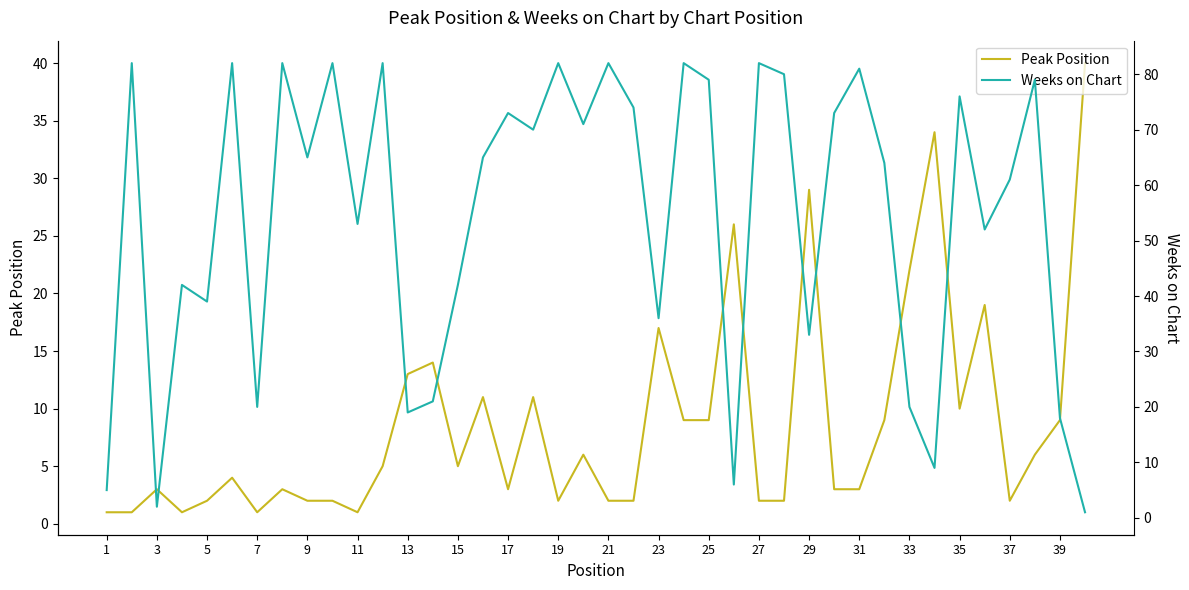

Which series has the largest total across all categories?

Weeks on Chart